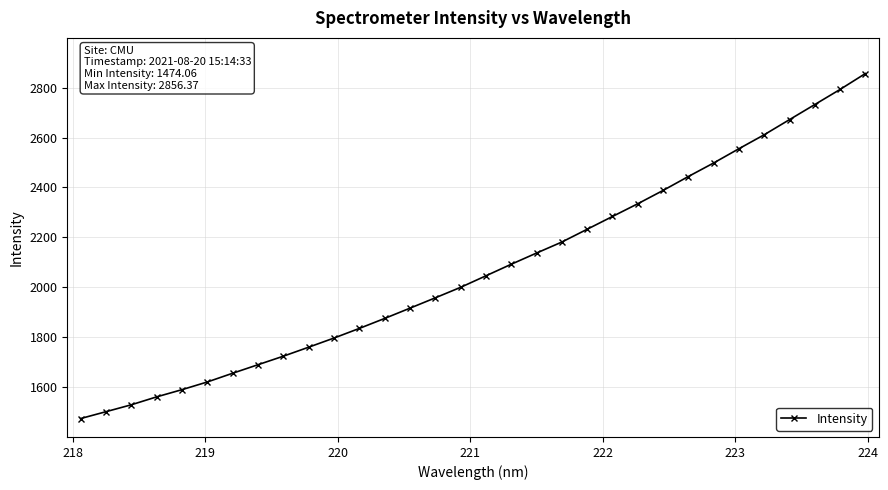

Does the chart display data point markers on the line(s)?

Yes